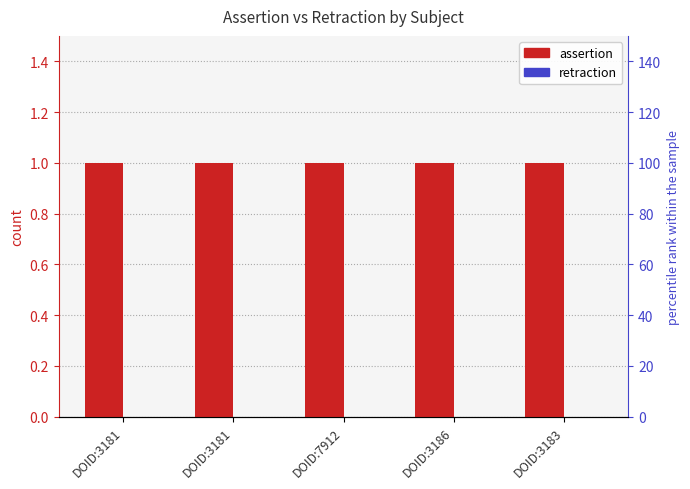

Reading left to right, list all the values displayed in this chart.

assertion: DOID:3181=1	DOID:3181=1	DOID:7912=1	DOID:3186=1	DOID:3183=1
retraction: DOID:3181=0	DOID:3181=0	DOID:7912=0	DOID:3186=0	DOID:3183=0